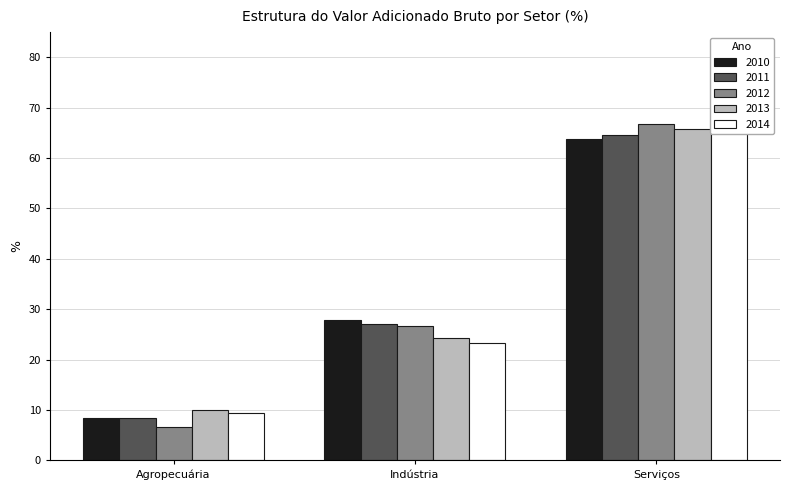

Reading left to right, what are all the values shown in this chart?

2010: 8.3	27.9	63.7
2011: 8.3	27.1	64.5
2012: 6.6	26.6	66.7
2013: 10.0	24.2	65.7
2014: 9.3	23.4	67.3